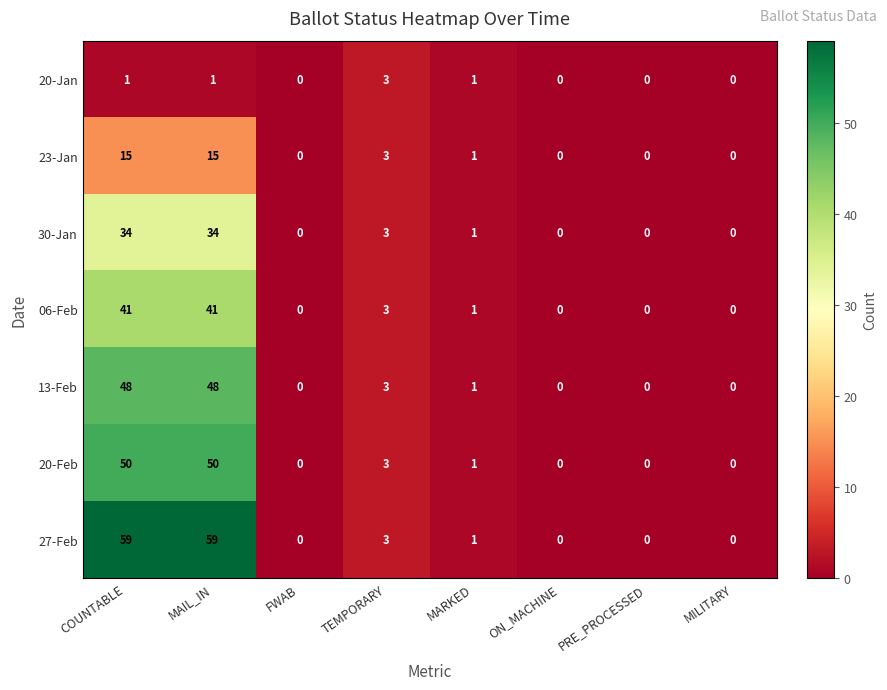

How many data points does each series have?

8